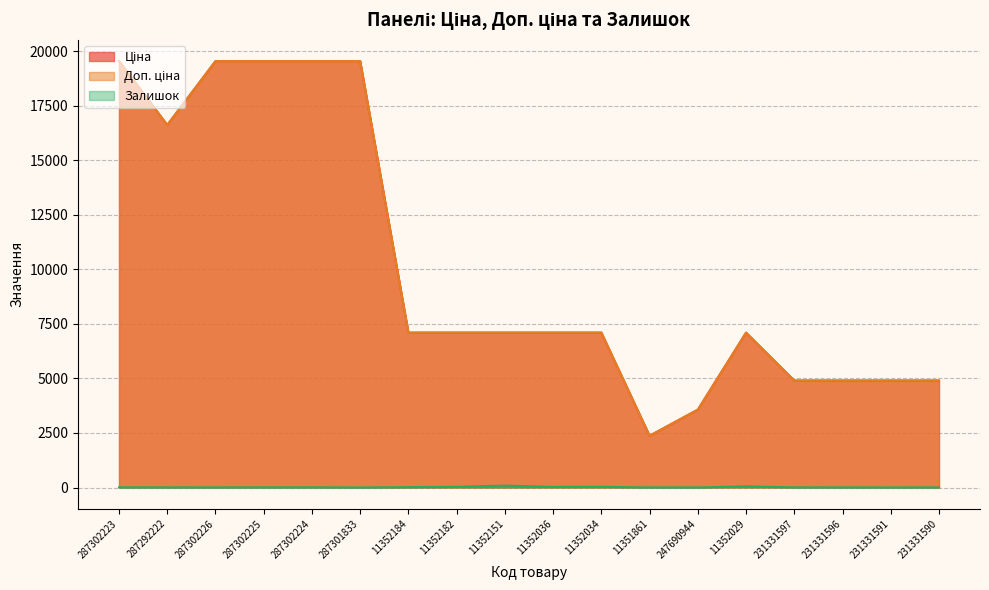

Which category has the lowest value in the Залишок series?

287301833